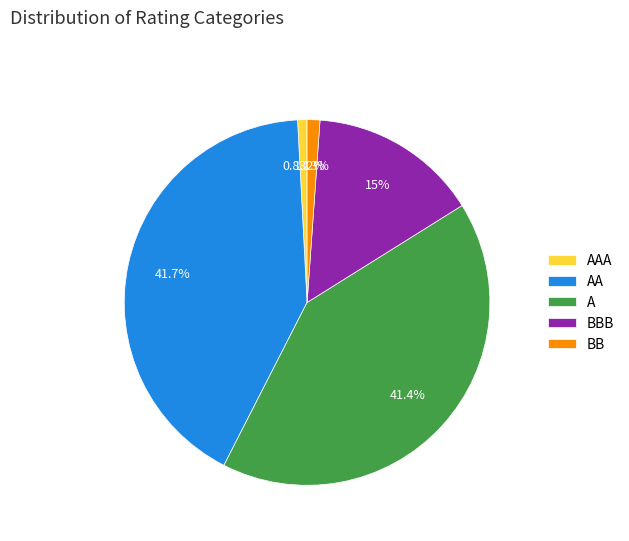

Count the number of slices in the pie.

5